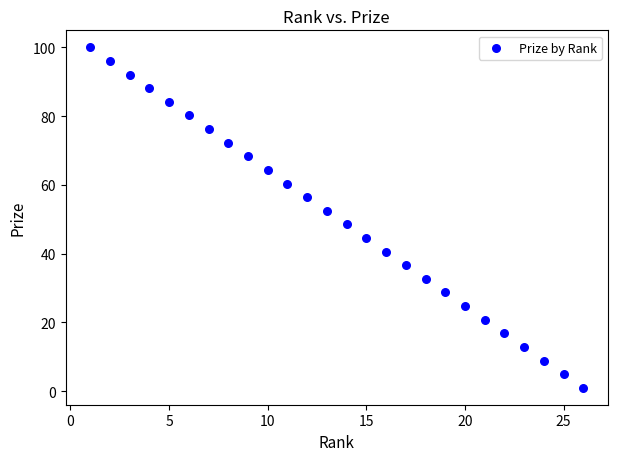

What is the range of X values (max minus min)?

25.0